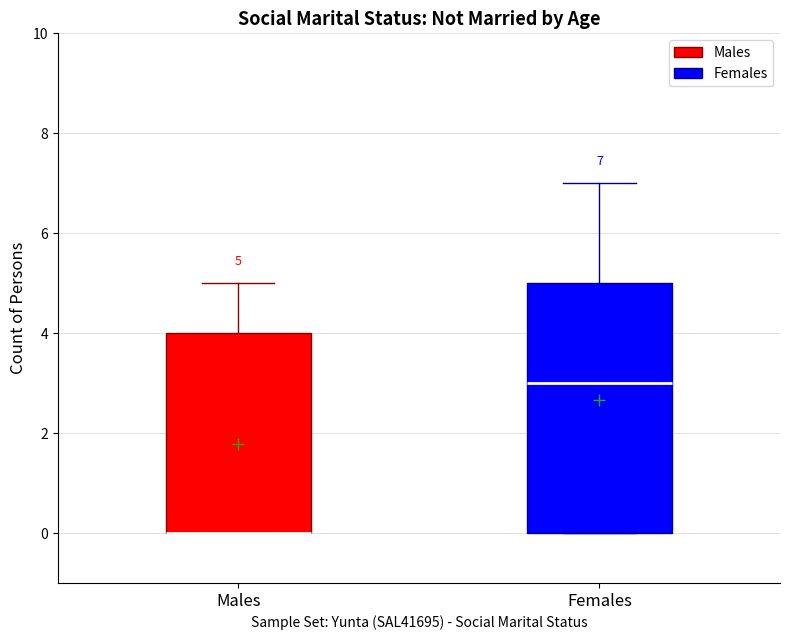

Which box is the tallest, from its lower edge to its upper edge?

Females